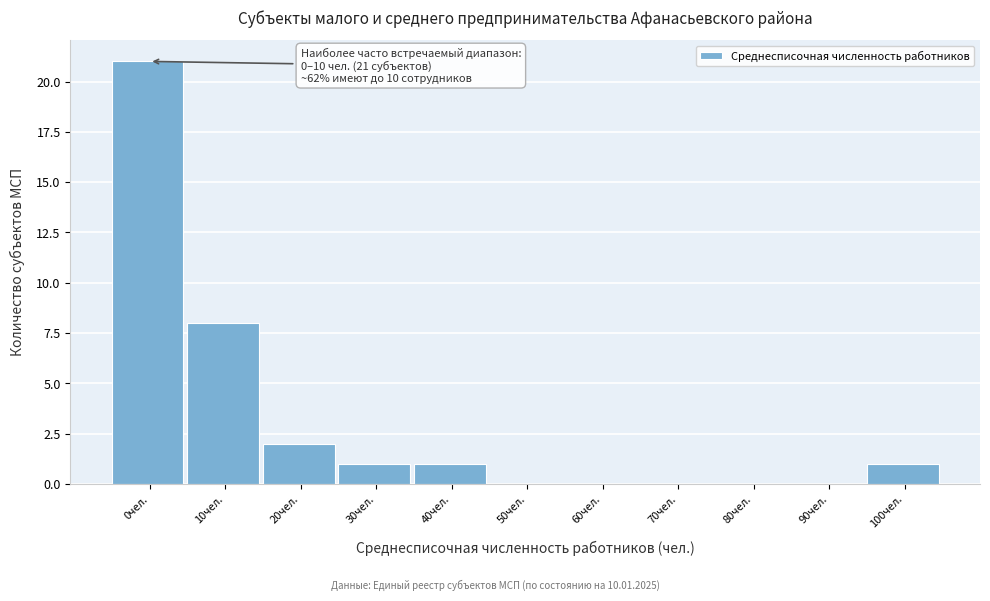

Reading right to left, list all the values displayed in this chart.

100чел.=1	90чел.=0	80чел.=0	70чел.=0	60чел.=0	50чел.=0	40чел.=1	30чел.=1	20чел.=2	10чел.=8	0чел.=21